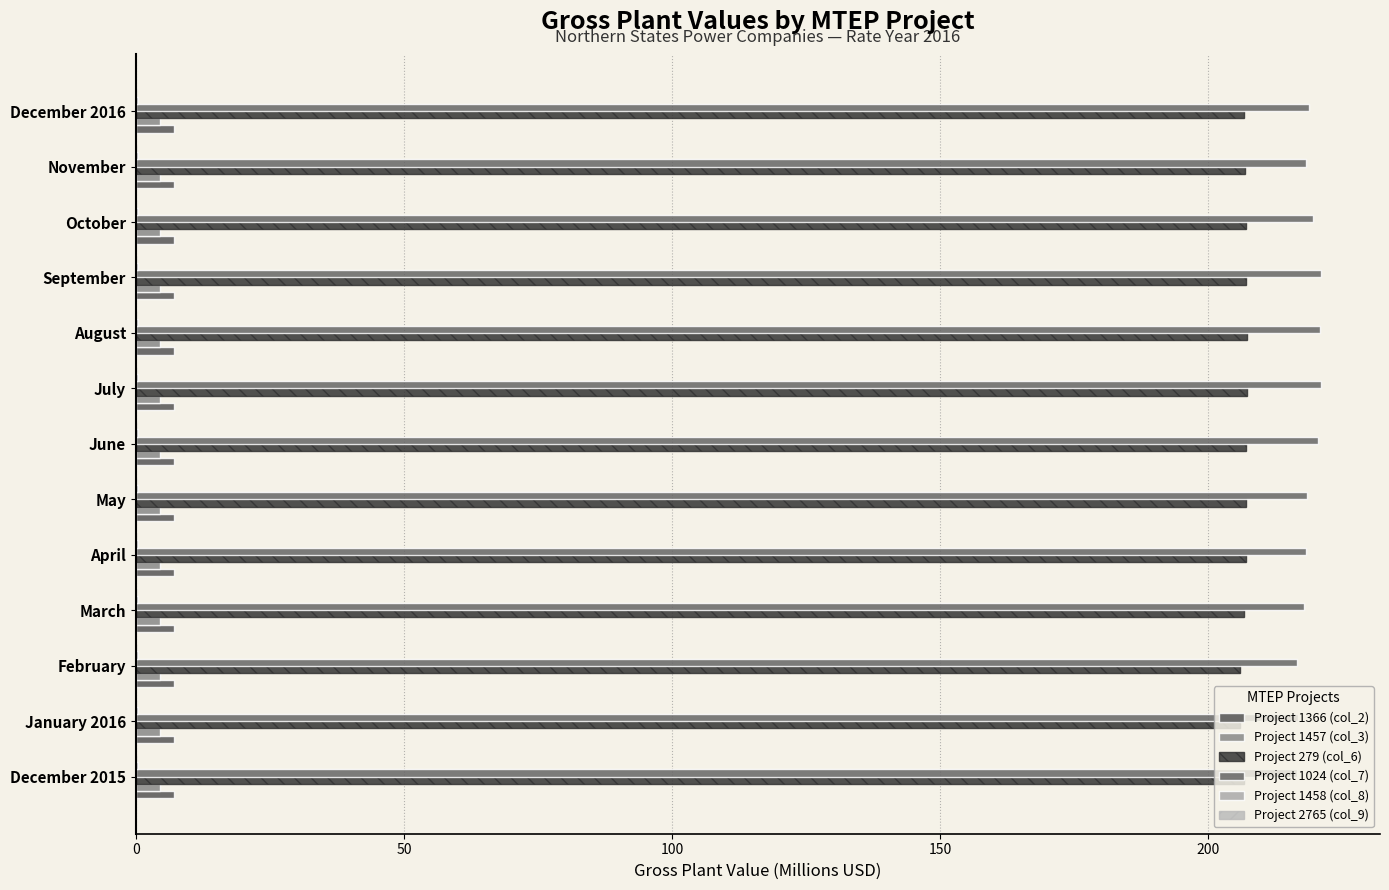

At how many categories does at least one series exceed 202?

13